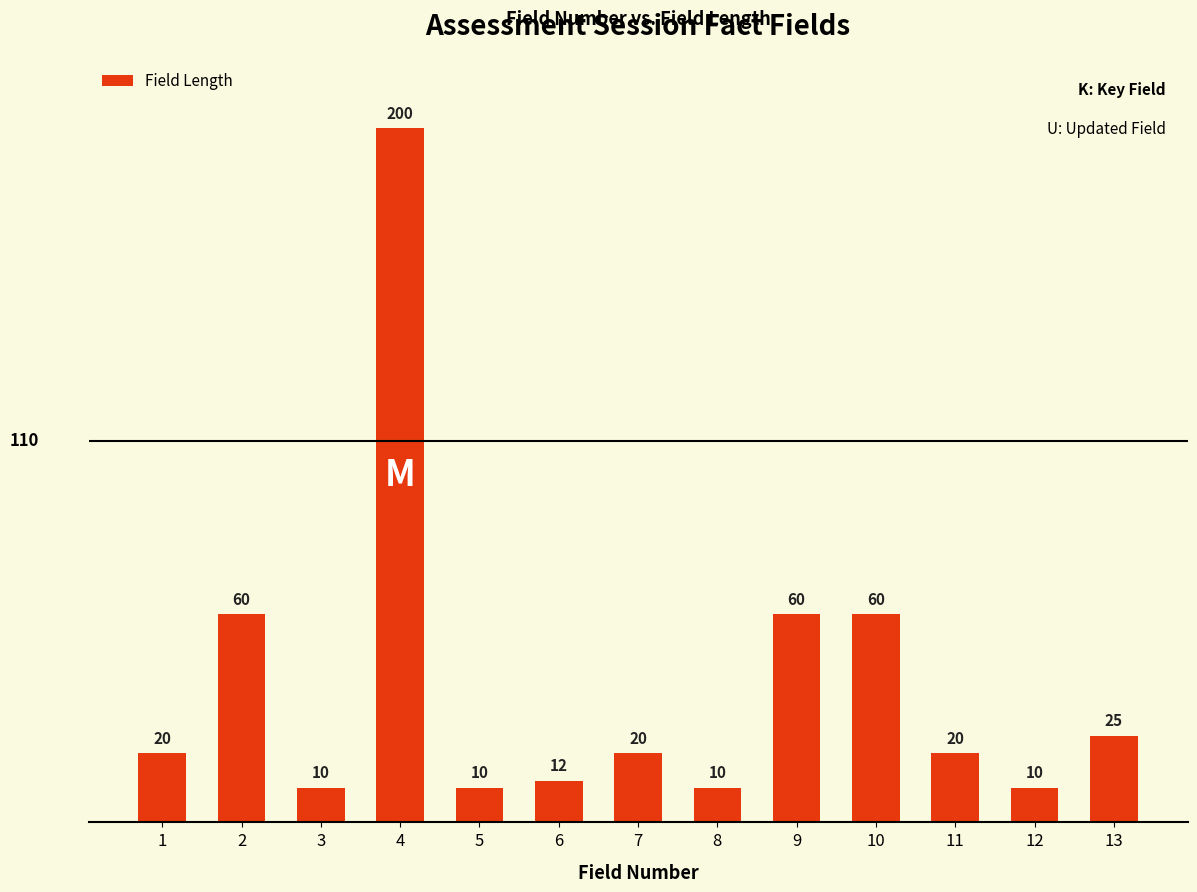

What is the approximate value at 5, to the nearest 10?

10